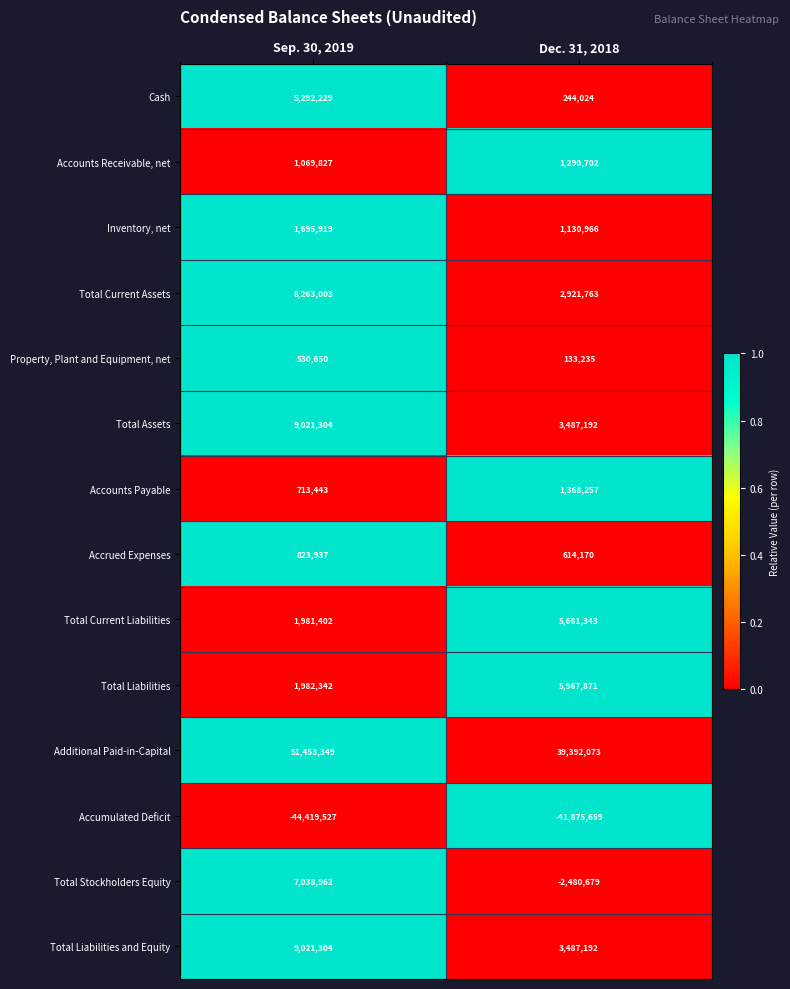

List the labels in order of Total Liabilities and Equity value, smallest first.

Dec. 31, 2018, Sep. 30, 2019